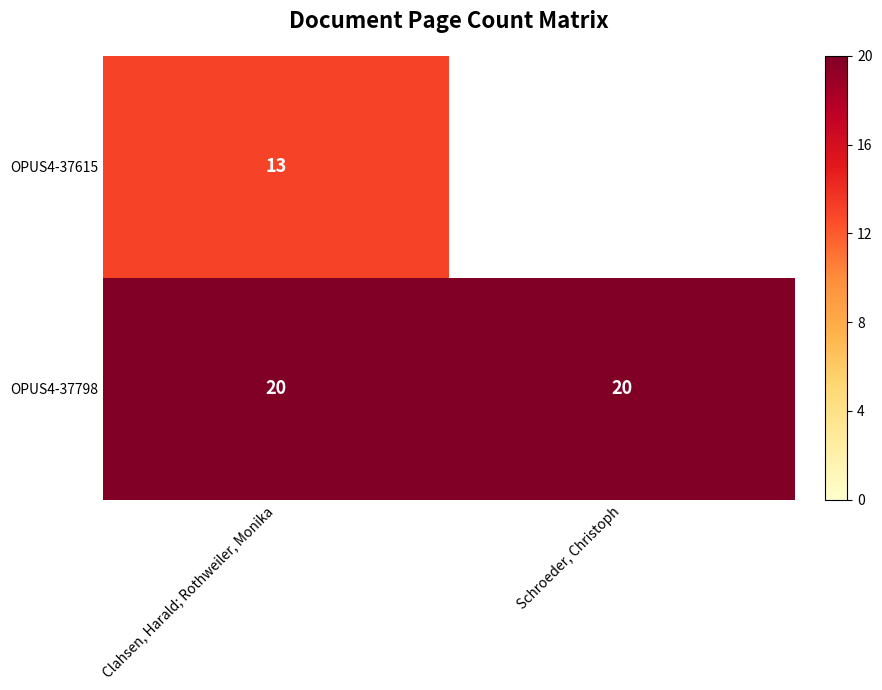

True or false: OPUS4-37798 has a value of 12 at Clahsen, Harald; Rothweiler, Monika.

False